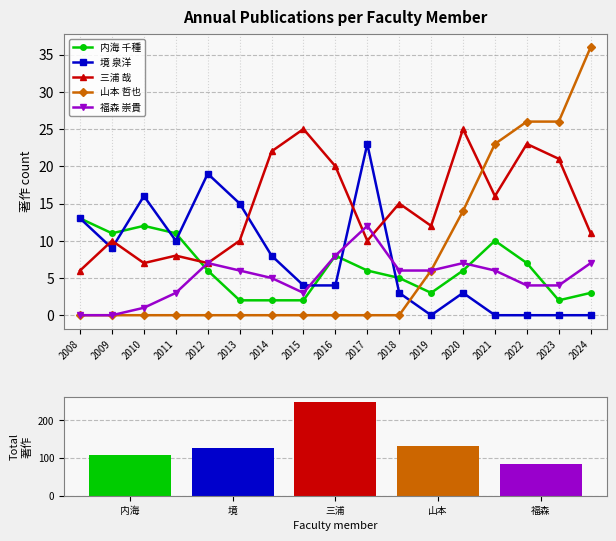

What is the value of the 三浦 哉 bar at the 14th from the left?

16